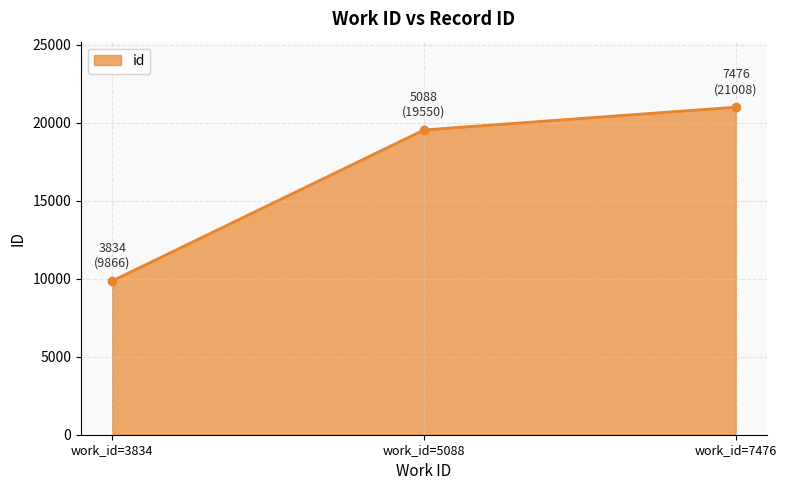

Is it true that the value at work_id=3834 is 14369?

False